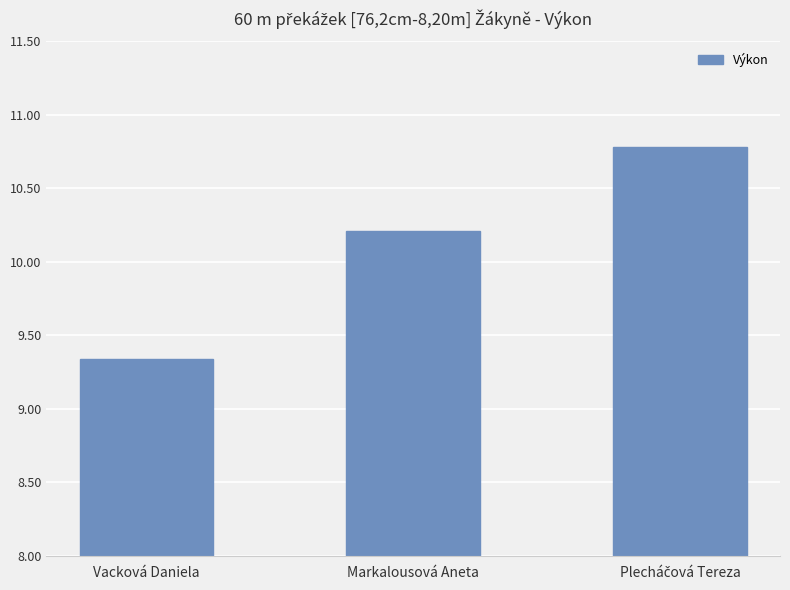

What position from the right is Vacková Daniela?

3